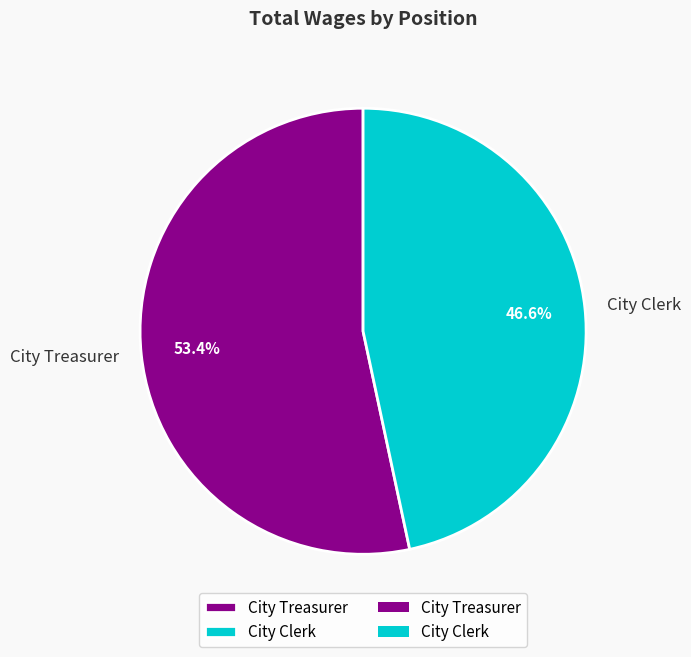

How many segments does this pie chart have?

2